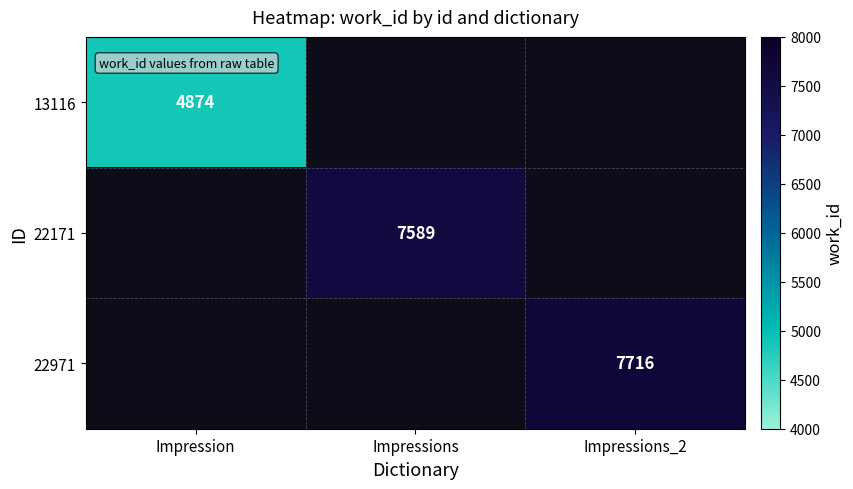

The value of 22971 at Impressions_2 is 13757. True or false?

False